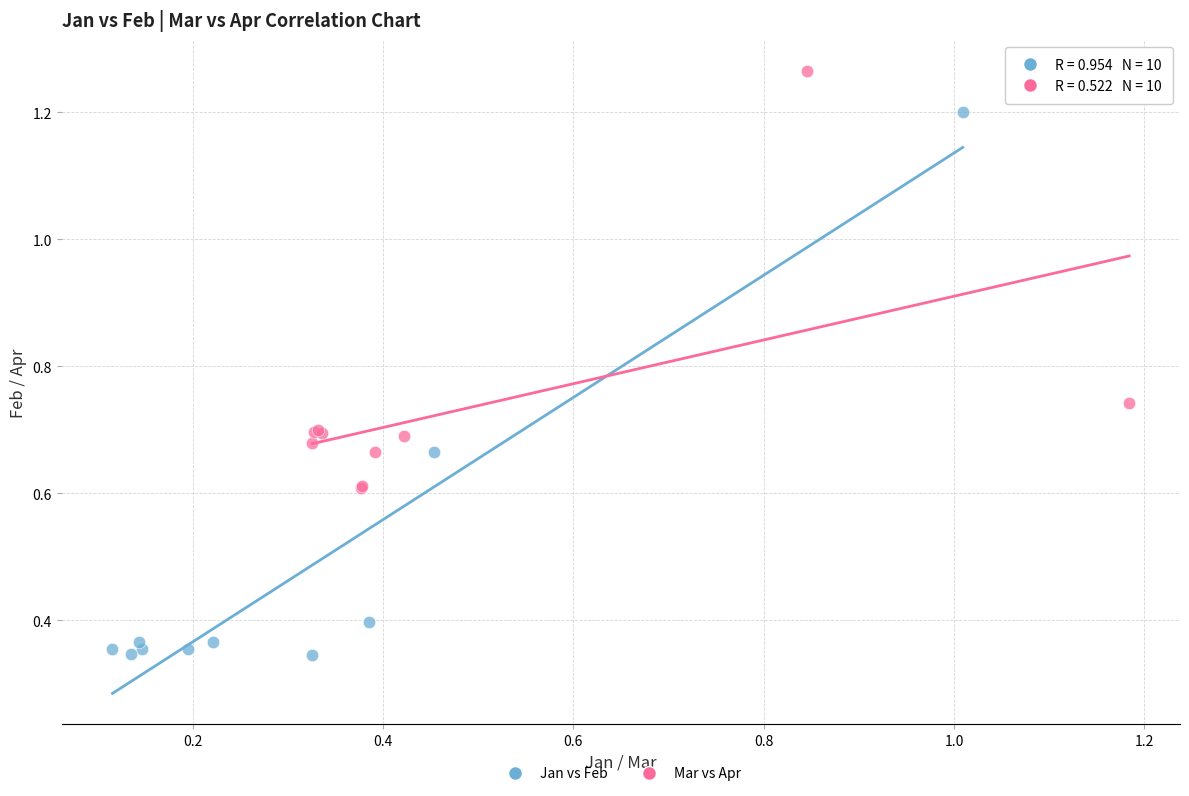

Which series reaches the minimum Y coordinate?

Jan vs Feb